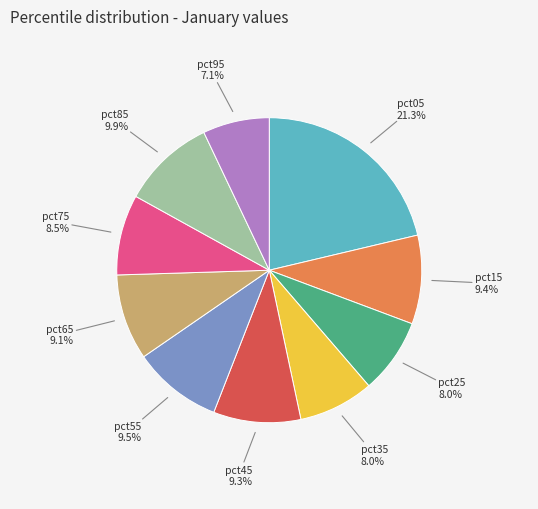

Is there a majority slice in this chart?

No